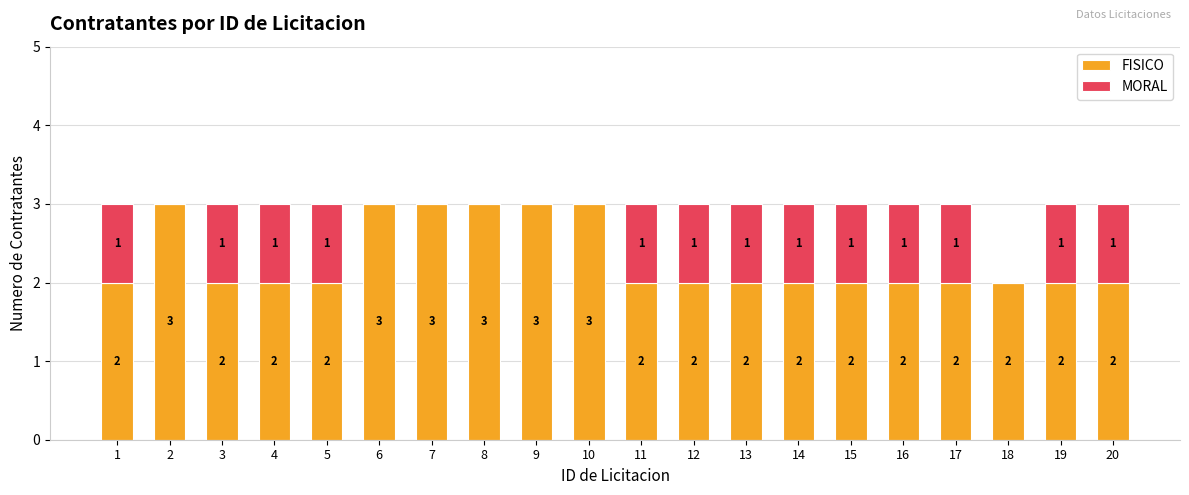

What is the total value across all series at 13?

3